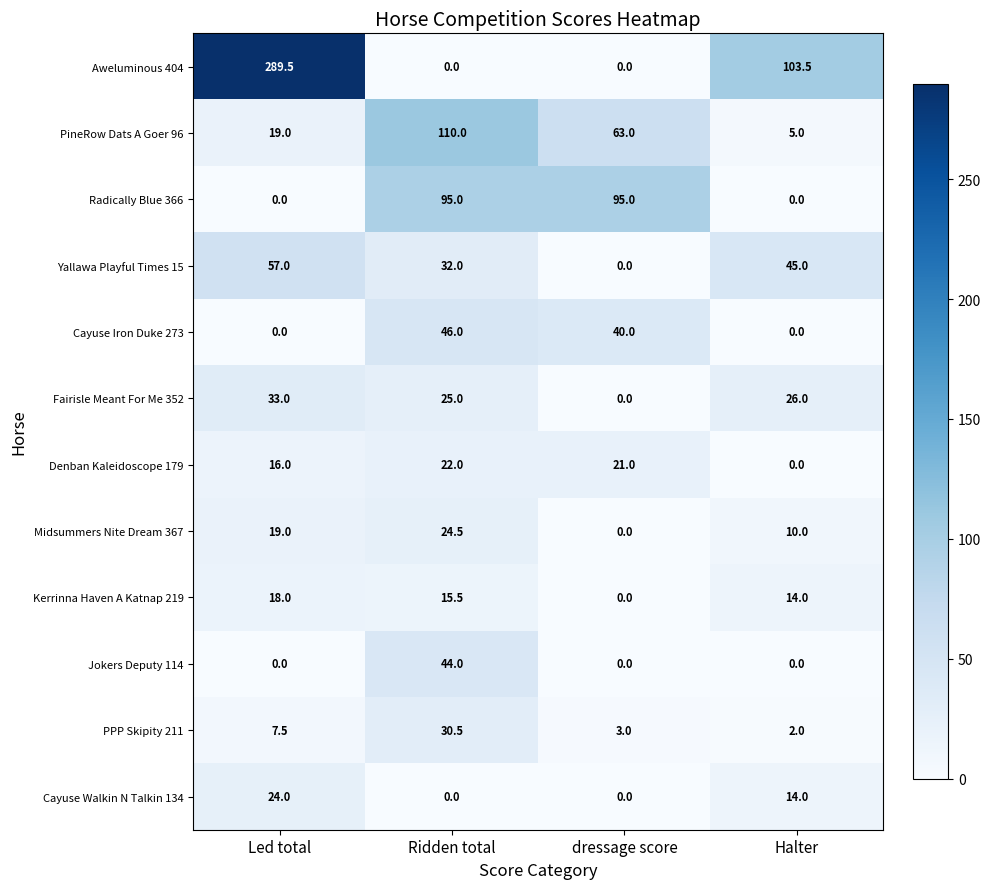

Is it true that Aweluminous 404 equals 289.5 at Led total?

True